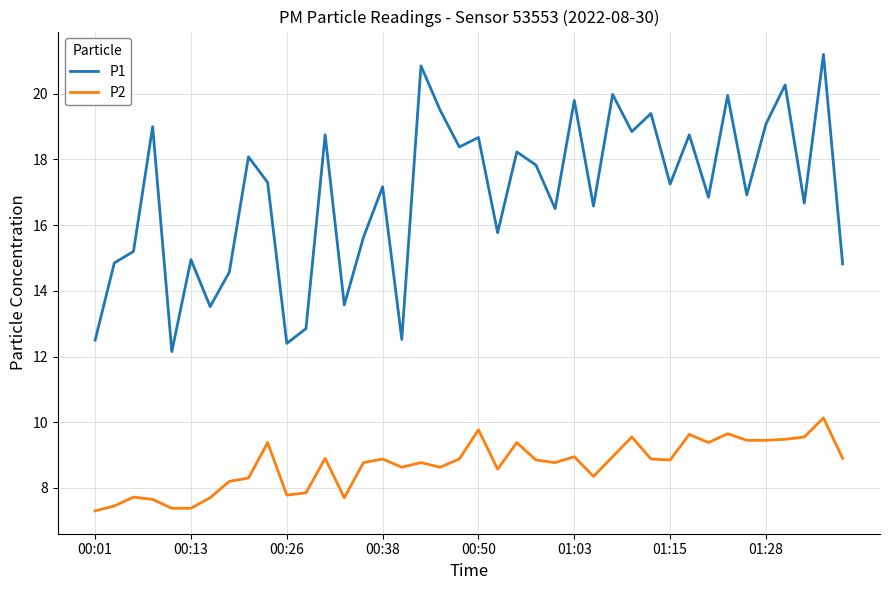

True or false: P1 and P2 intersect in this chart.

False